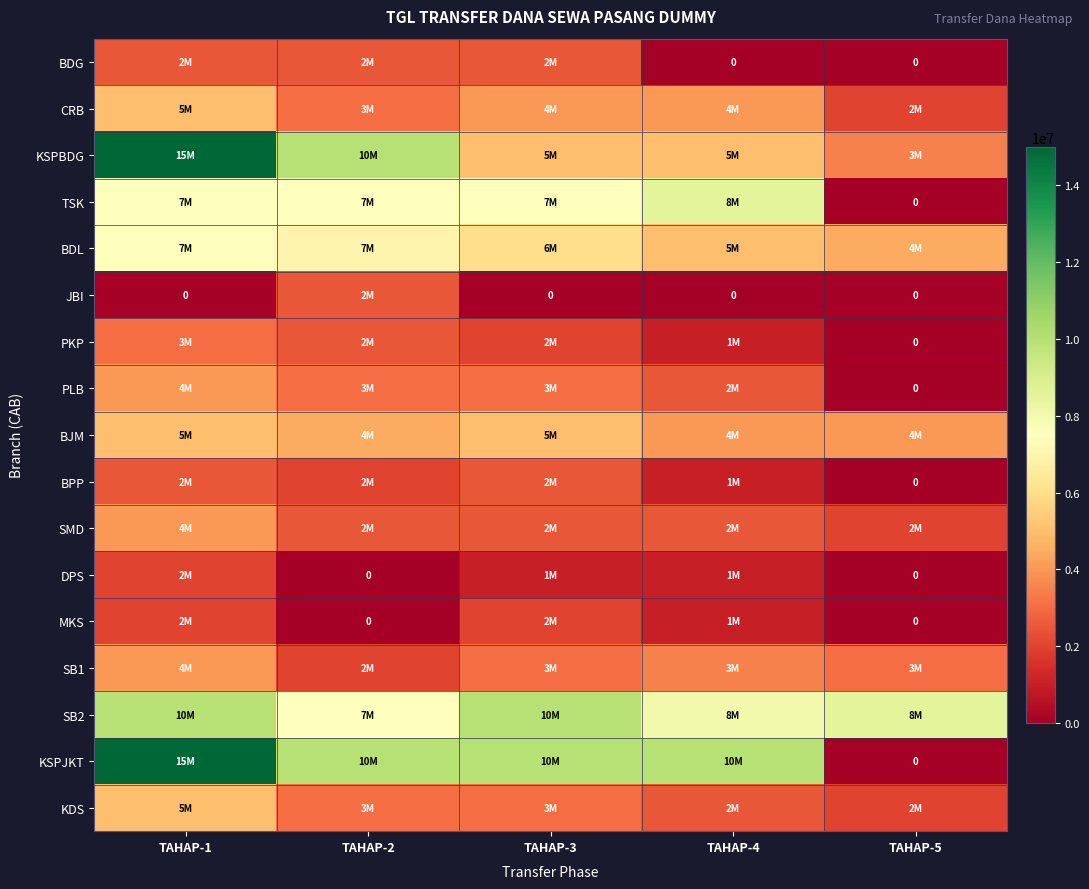

True or false: TSK has a value of 5622682 at TAHAP-5.

False